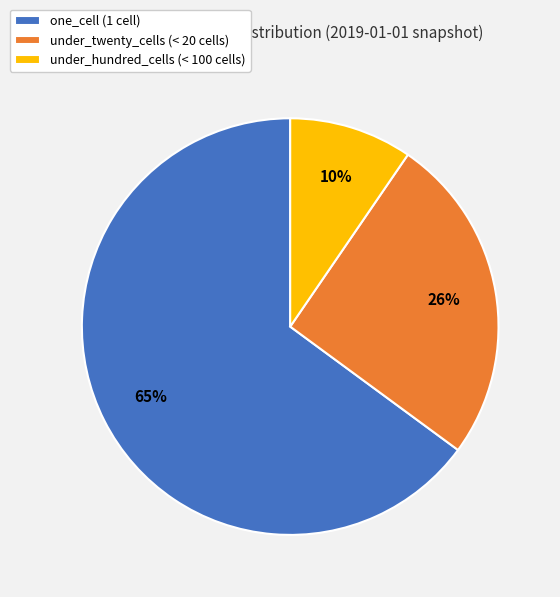

To the nearest percent, what is the difference between the one_cell (1 cell) and under_twenty_cells (< 20 cells) slice percentages?

39%